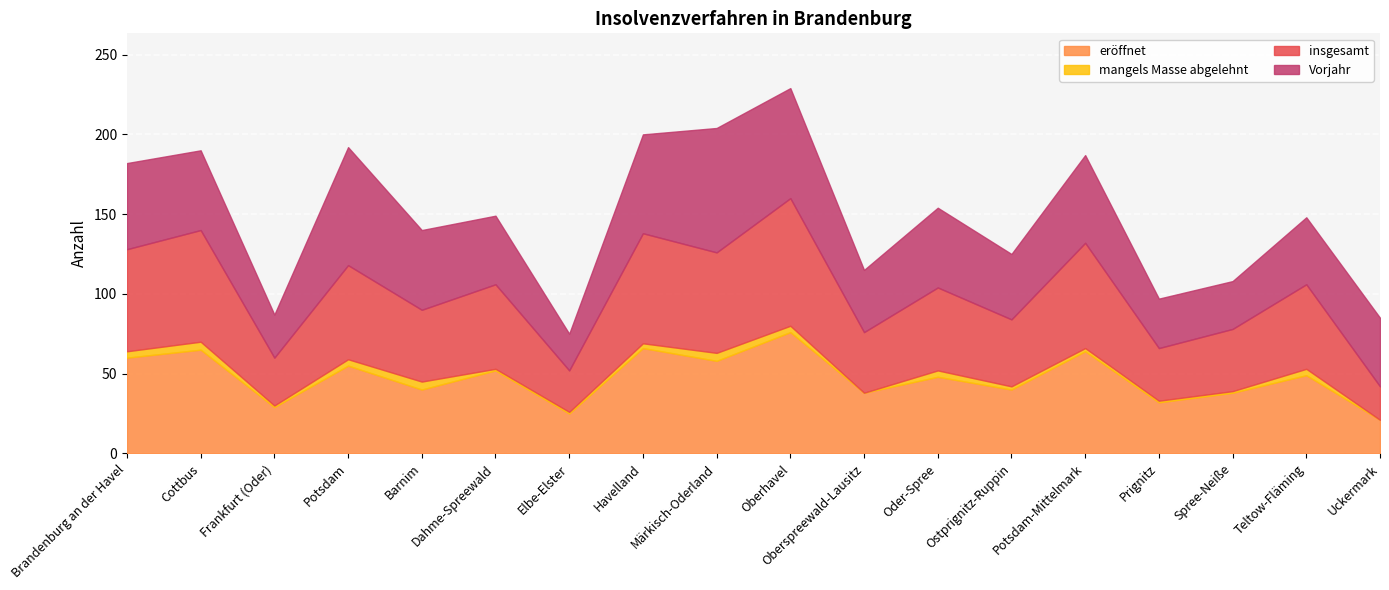

At how many categories does at least one series exceed 7?

18